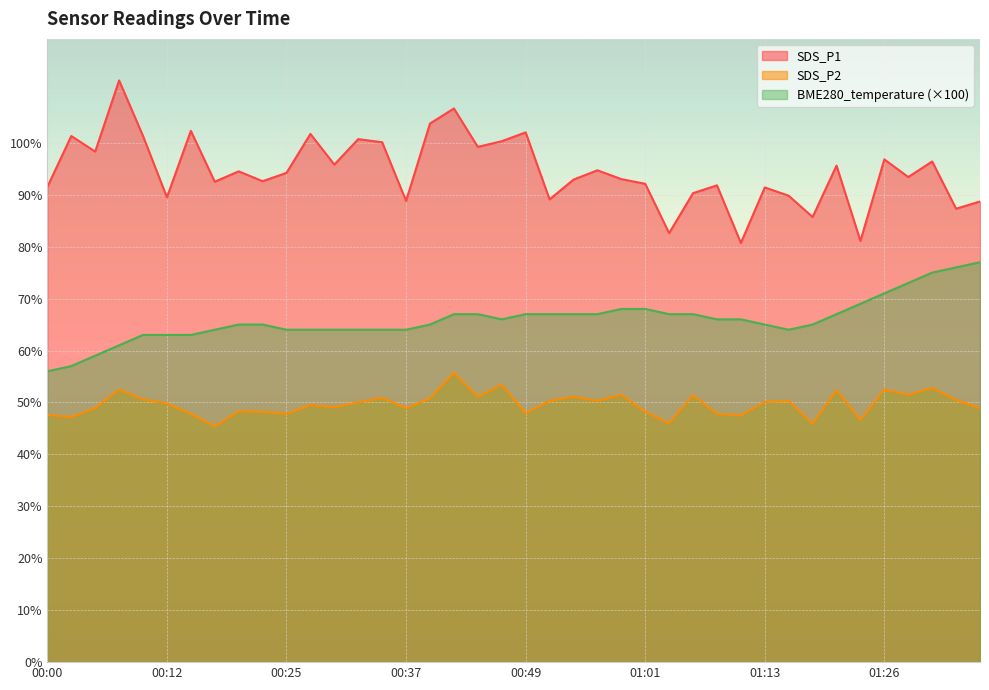

Reading left to right, what are all the values shown in this chart?

SDS_P1: 91.5	101.3	98.3	112.0	101.3	89.5	102.3	92.5	94.5	92.6	94.2	101.7	95.8	100.7	100.1	88.8	103.7	106.6	99.2	100.3	102.0	89.1	92.9	94.7	93.0	92.1	82.6	90.3	91.8	80.7	91.4	89.8	85.7	95.6	81.1	96.8	93.4	96.4	87.3	88.7
SDS_P2: 47.6	47.2	48.9	52.5	50.6	49.8	47.8	45.4	48.3	48.2	47.8	49.5	49.1	50.0	50.9	48.9	50.8	55.7	51.1	53.4	47.9	50.3	51.1	50.3	51.5	48.2	46.0	51.4	47.8	47.5	50.1	50.3	45.9	52.4	46.6	52.5	51.5	52.8	50.5	48.9
BME280_temperature: 56.0	57.0	59.0	61.0	63.0	63.0	63.0	64.0	65.0	65.0	64.0	64.0	64.0	64.0	64.0	64.0	65.0	67.0	67.0	66.0	67.0	67.0	67.0	67.0	68.0	68.0	67.0	67.0	66.0	66.0	65.0	64.0	65.0	67.0	69.0	71.0	73.0	75.0	76.0	77.0